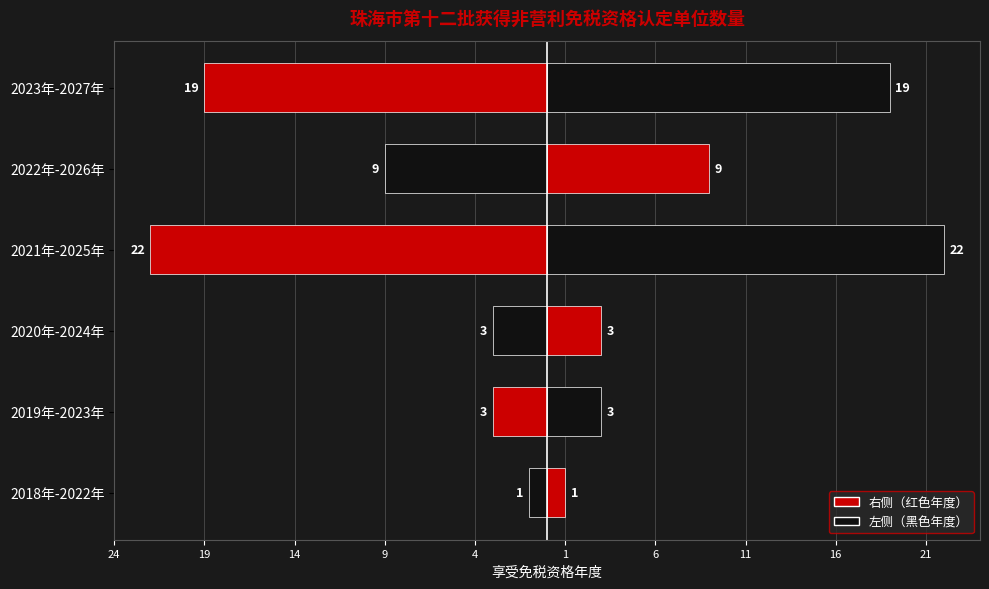

Reading left to right, extract all data points from this chart.

1	3	3	22	9	19